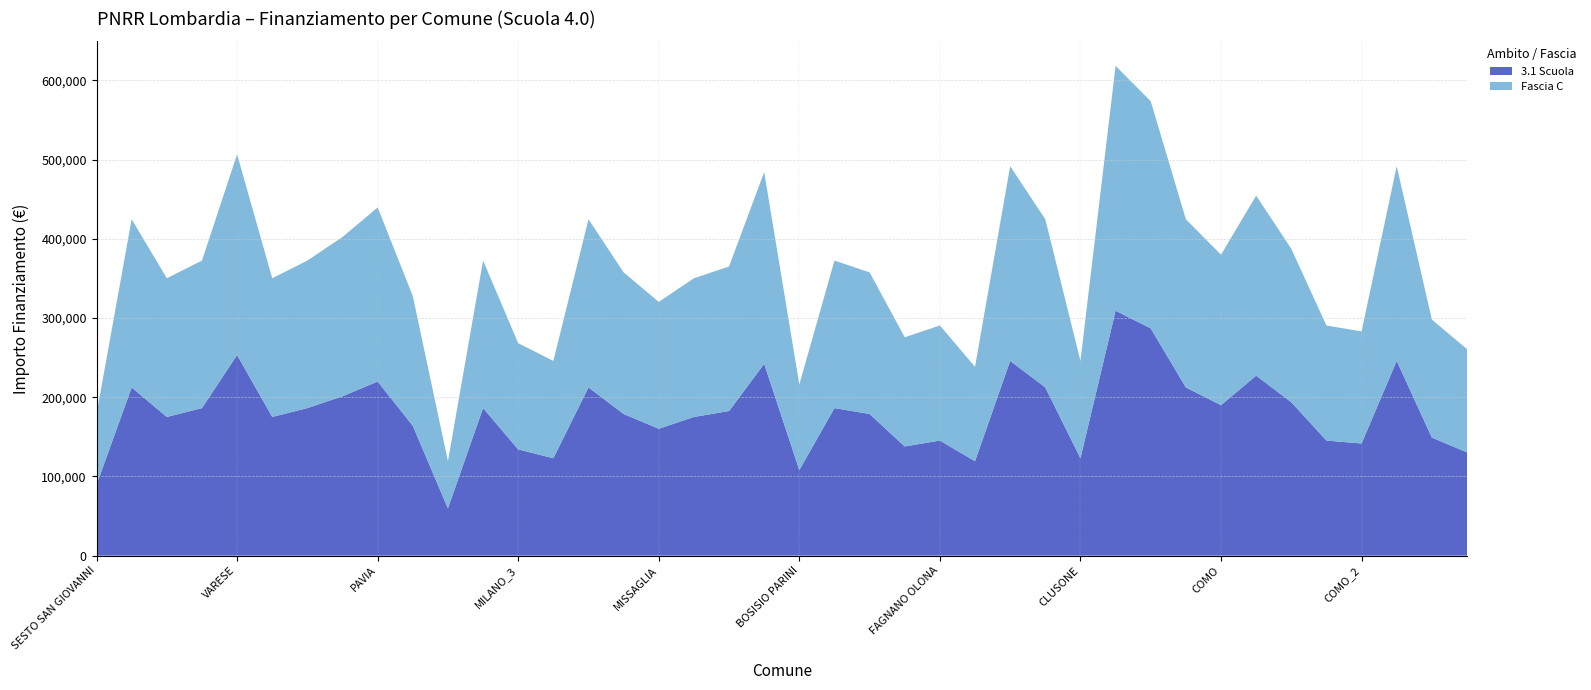

Reading left to right, what are all the values shown in this chart?

3.1 Scuola: 89419.6	212371.5	175113.3	186290.8	253355.4	175113.3	186290.8	201194.0	219823.1	163935.9	59613.0	186290.8	134129.4	122951.9	212371.5	178839.1	160210.1	175113.3	182565.0	242178.0	108048.6	186290.8	178839.1	137855.2	145306.8	119226.1	245903.8	212371.5	122951.9	309242.7	286887.8	212371.5	190016.6	227274.7	193742.4	145306.8	141581.0	245903.8	149032.6	130403.5
Fascia C: 89419.6	212371.5	175113.3	186290.8	253355.4	175113.3	186290.8	201194.0	219823.1	163935.9	59613.0	186290.8	134129.4	122951.9	212371.5	178839.1	160210.1	175113.3	182565.0	242178.0	108048.6	186290.8	178839.1	137855.2	145306.8	119226.1	245903.8	212371.5	122951.9	309242.7	286887.8	212371.5	190016.6	227274.7	193742.4	145306.8	141581.0	245903.8	149032.6	130403.5